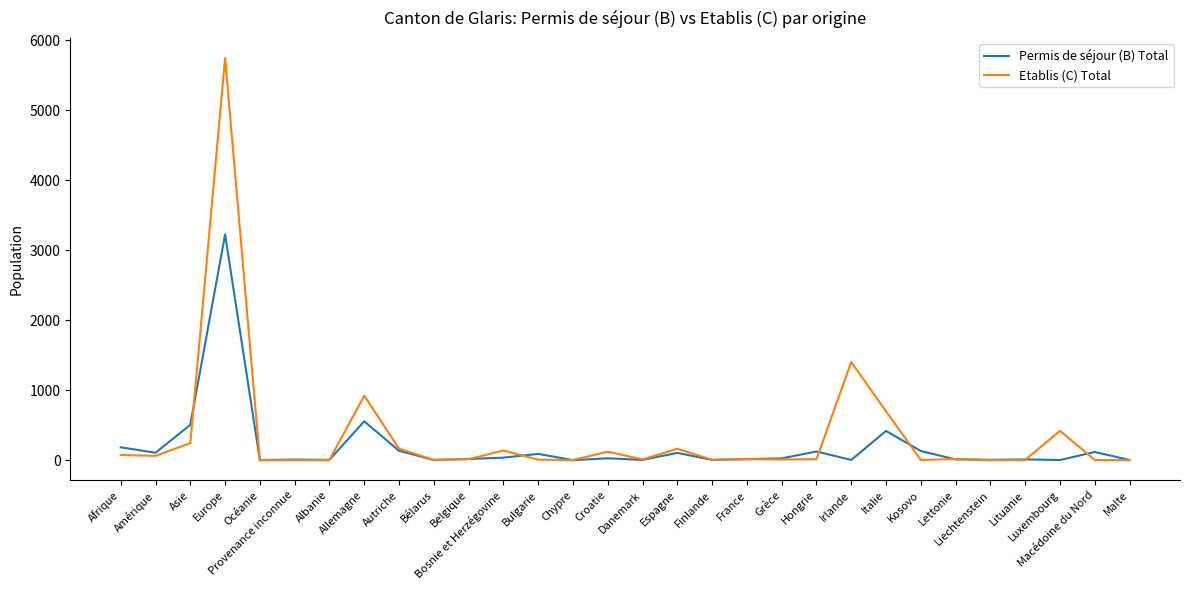

True or false: Permis de séjour (B) Total has a value of 555 at Allemagne.

True